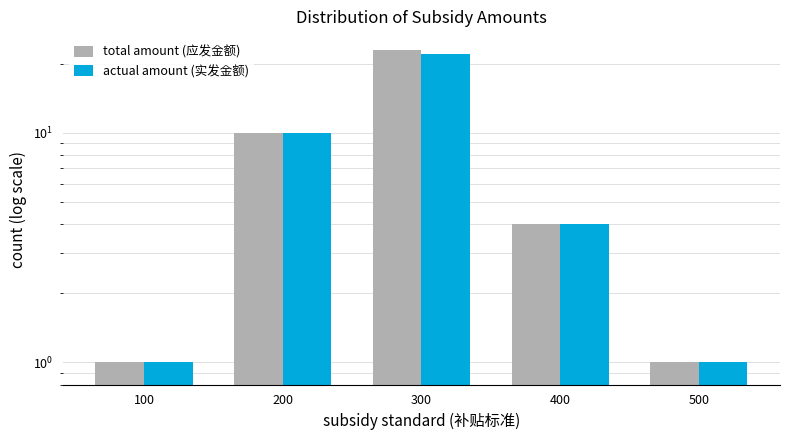

What is the highest value of the total amount (应发金额) series?

23